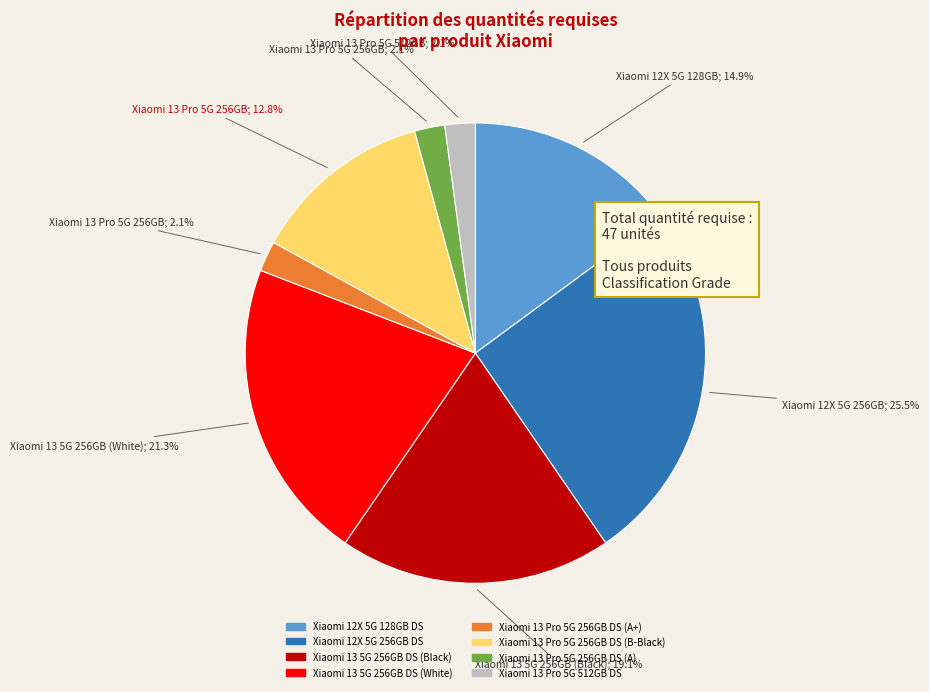

Combined, what portion of the pie is Xiaomi 13 Pro 5G 512GB DS and Xiaomi 13 Pro 5G 256GB DS (B-Black)?

14.9%